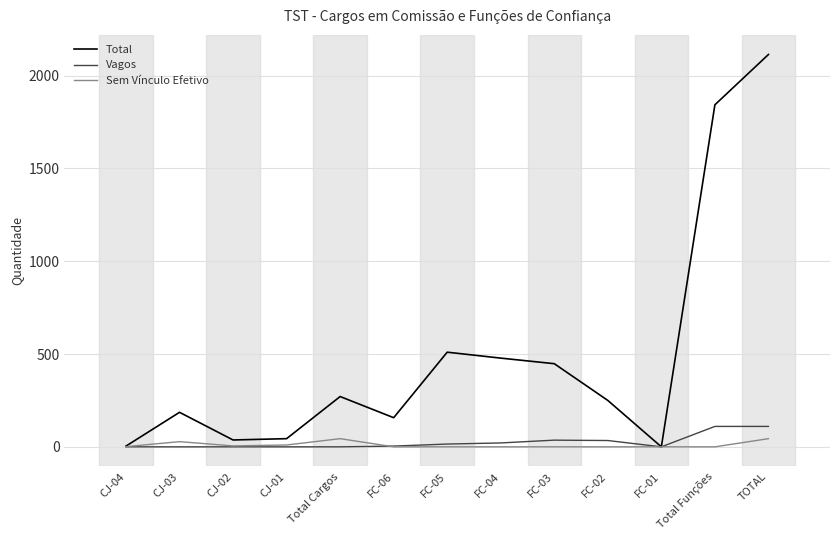

Which series has the largest range (max minus min)?

Total